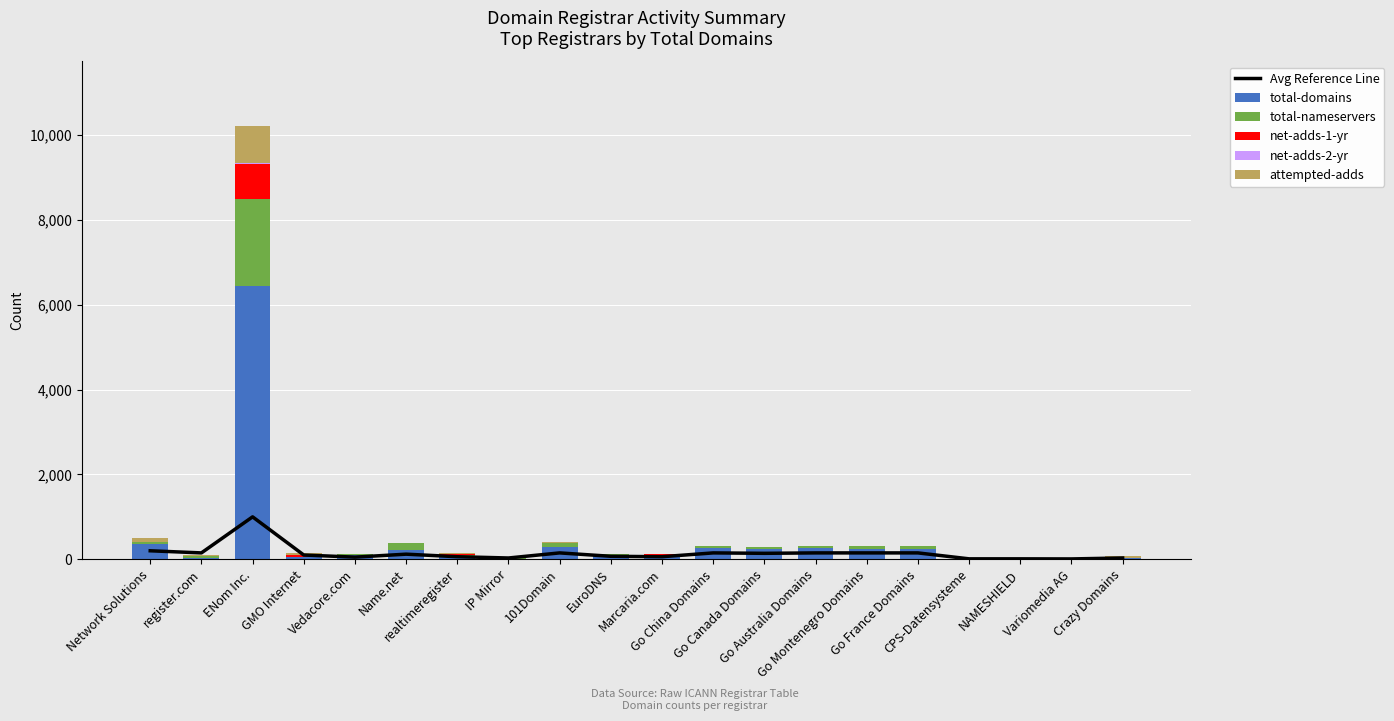

Where does the attempted-adds series first go above 1?

Network Solutions